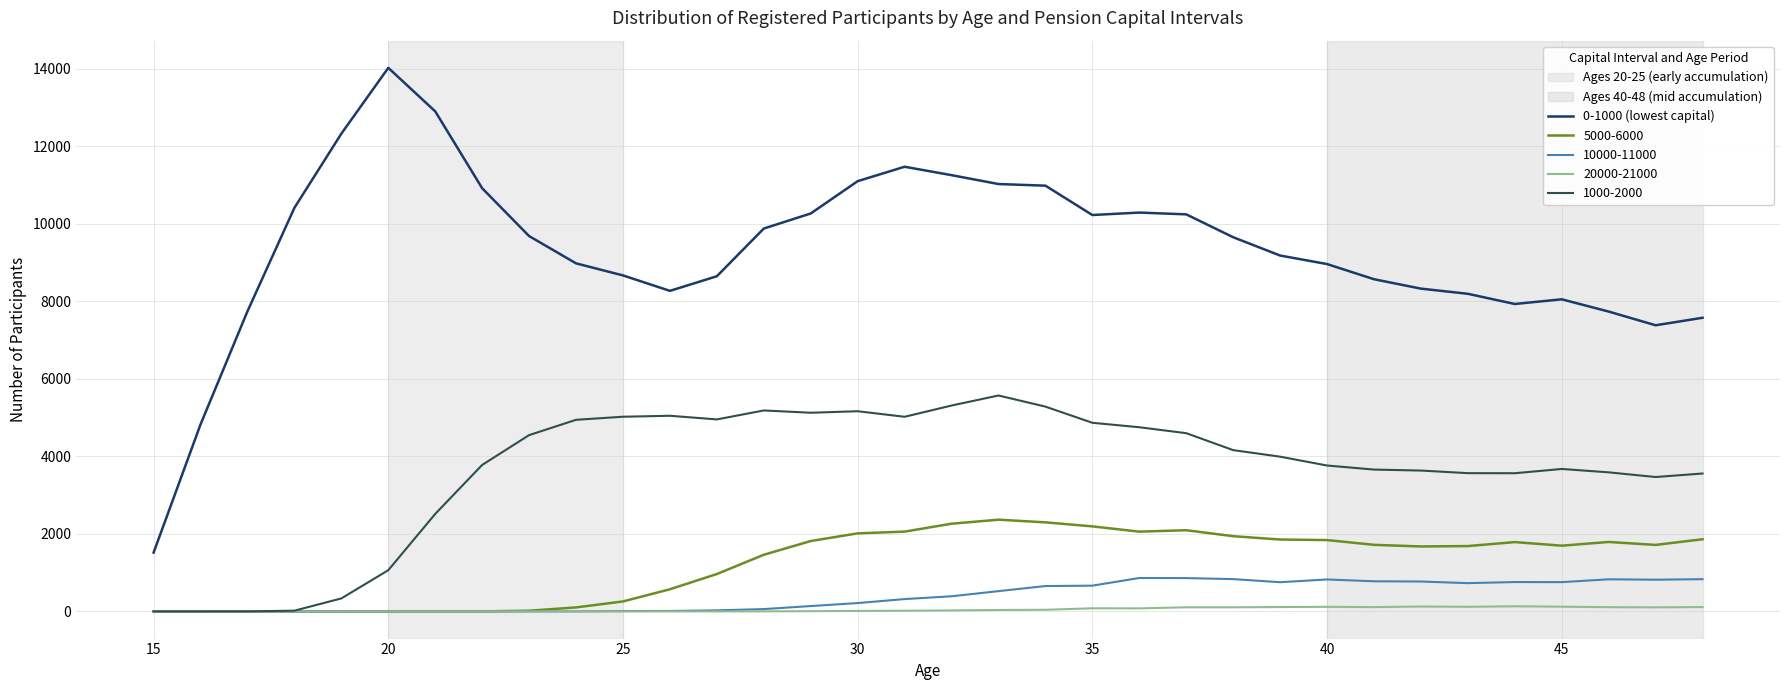

Which series has the largest range (max minus min)?

0-1000 (lowest capital)